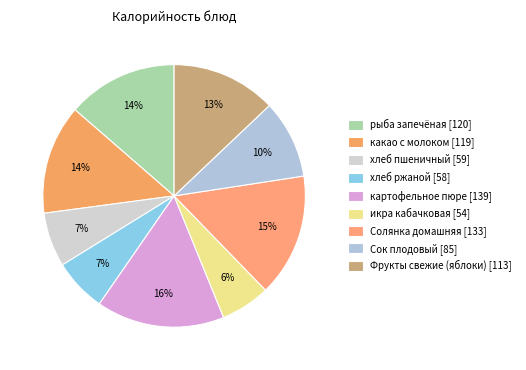

Rank the categories by value from lowest to highest.

икра кабачковая, хлеб ржаной, хлеб пшеничный, Сок плодовый, Фрукты свежие (яблоки), какао с молоком, рыба запечёная, Солянка домашняя, картофельное пюре